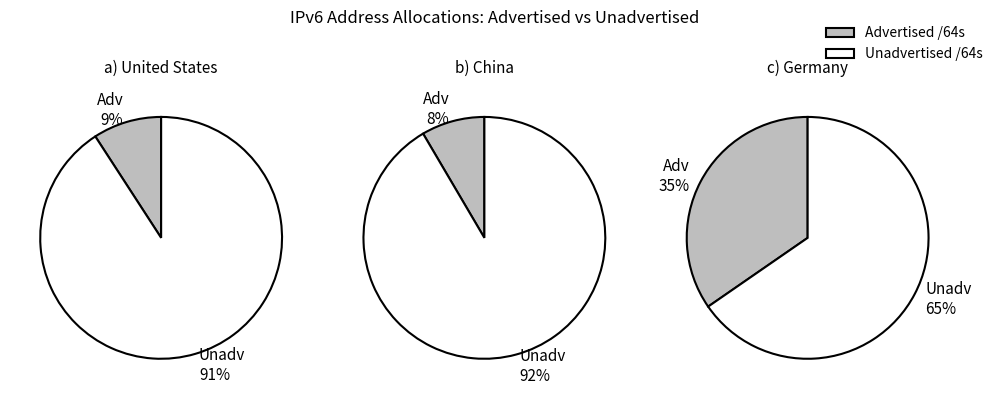

Is it true that JP is 11% of the pie?

False